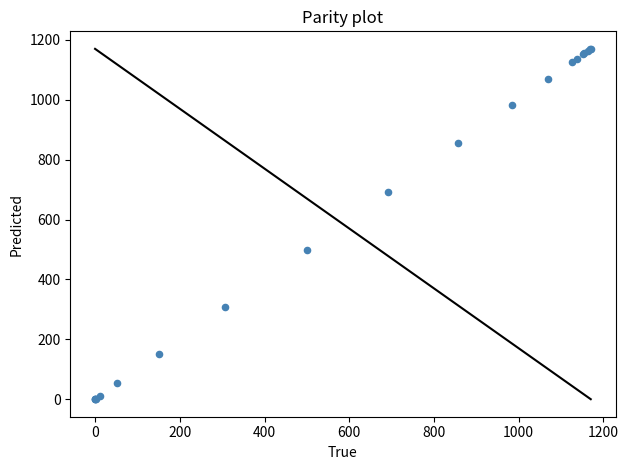

What Y value in the scatter plot is closest to 585?

499.6